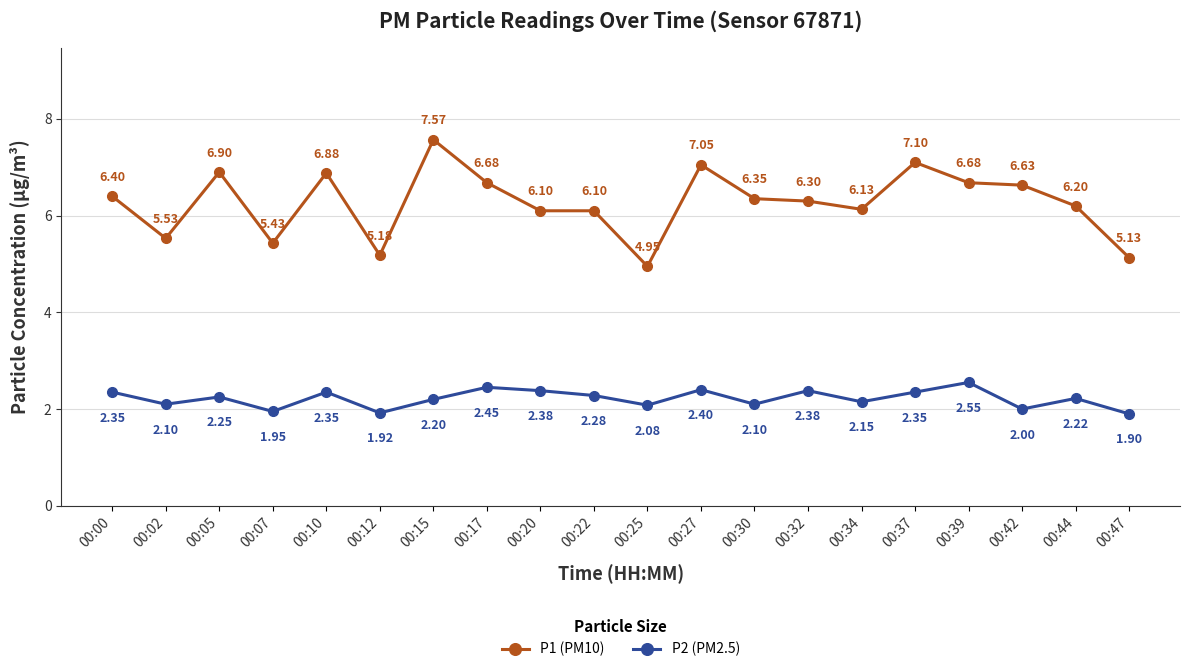

What is the minimum value for P2 (PM2.5)?

1.9